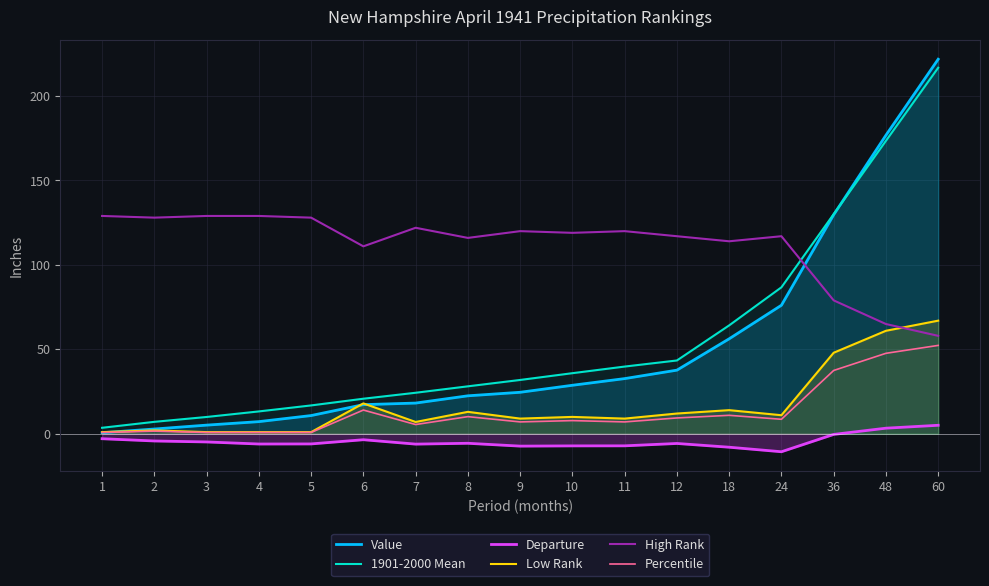

Where do Low Rank and High Rank first cross each other?

48 and 60